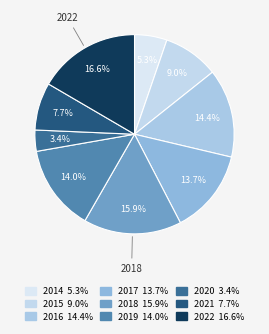

Which has a higher value, 2017 or 2018?

2018